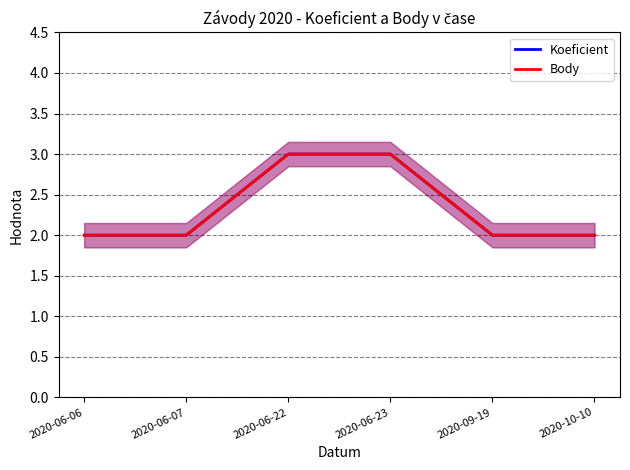

Between 2020-06-07 and 2020-09-19, which is larger?

2020-06-07